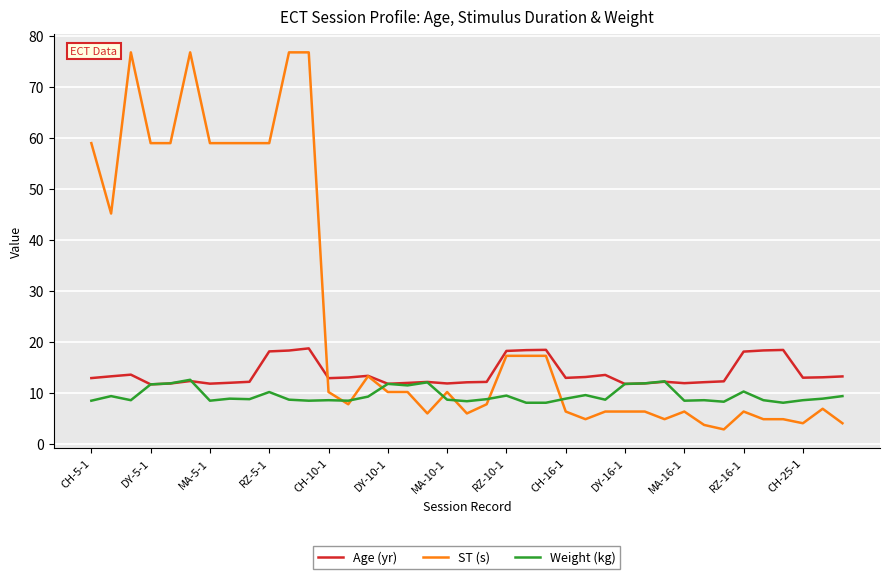

What are all the series names shown in the legend?

Age (yr), ST (s), Weight (kg)